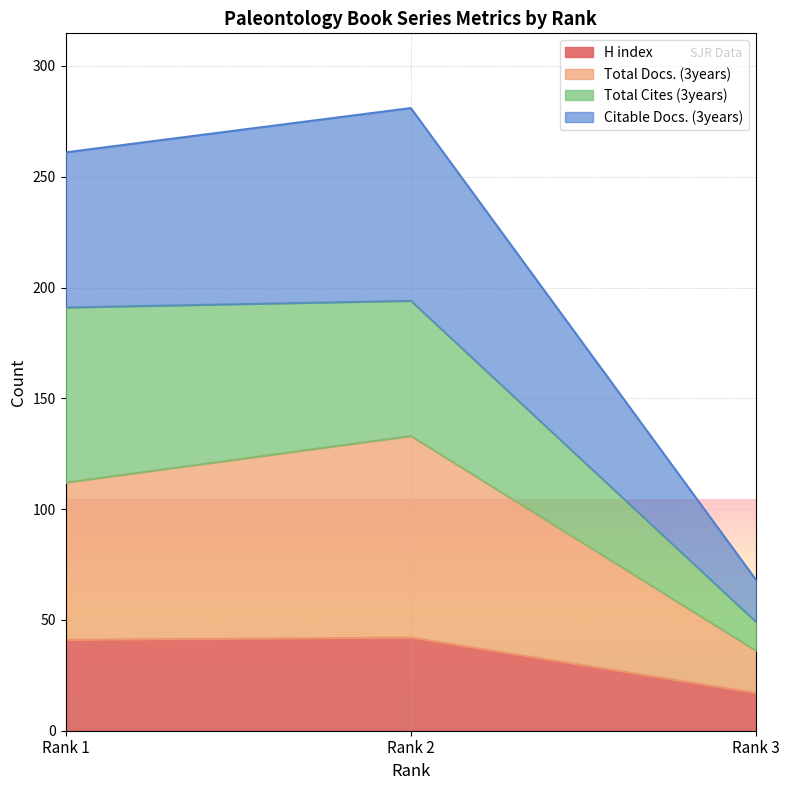

What is the maximum value shown in the chart?

281